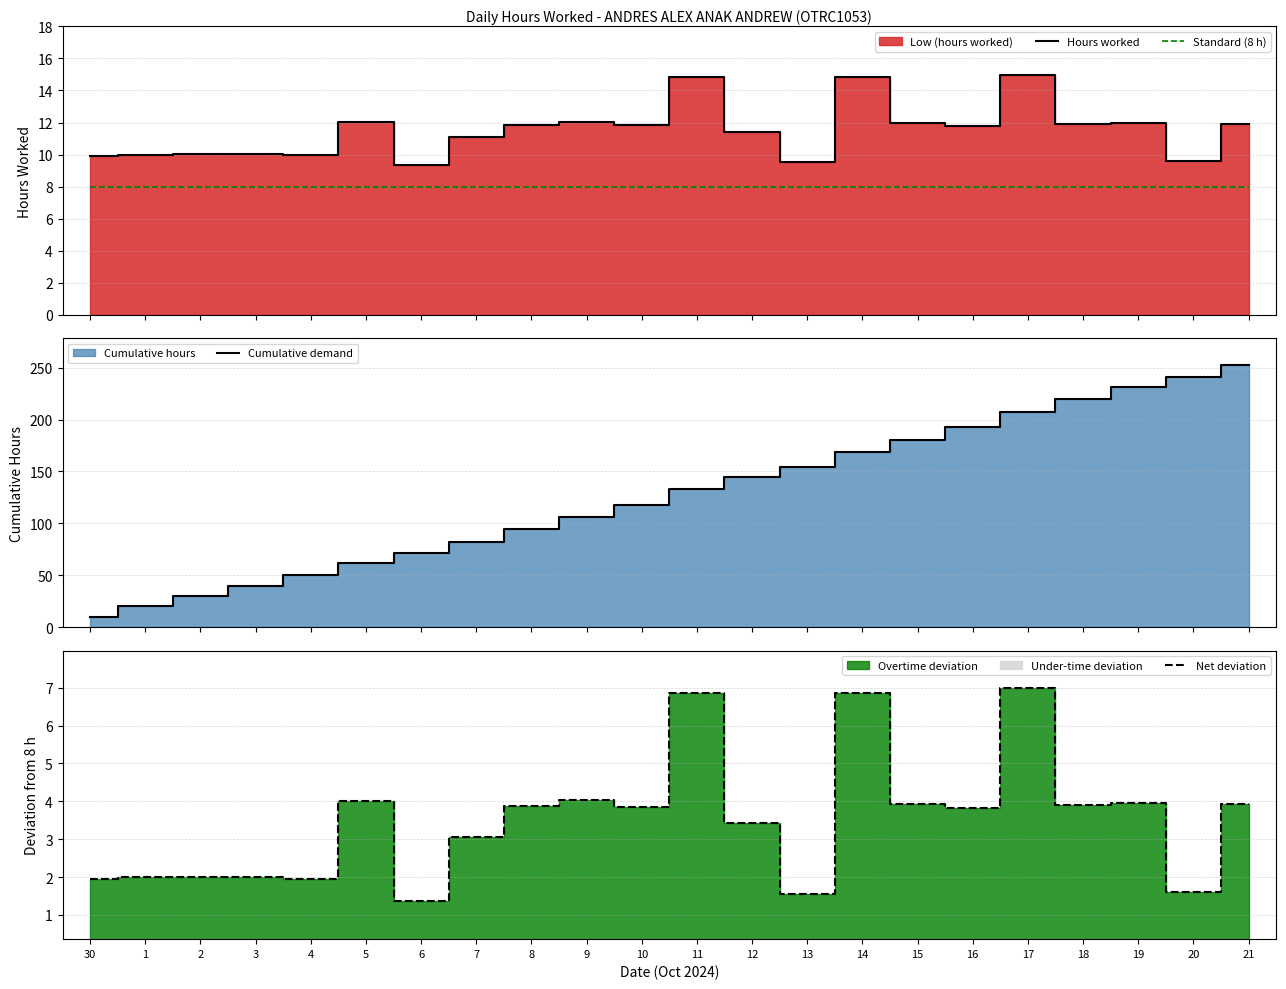

What is the value of the Cumulative demand point at the 1st from the left?

9.9